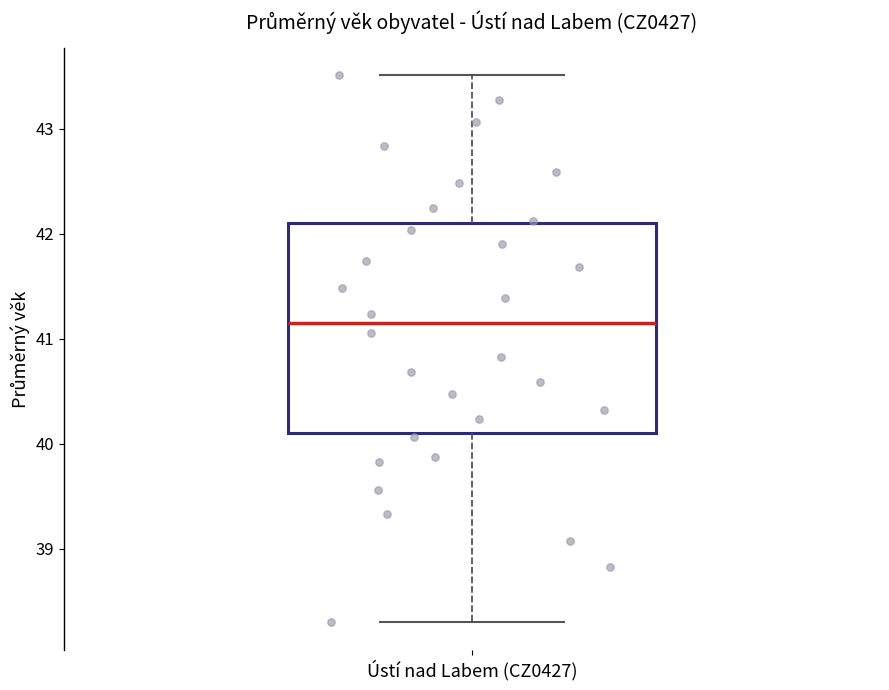

Where does the median line of the box for Ústí nad Labem (CZ0427) sit on the y-axis? The values are not printed on the chart, so give them approximately, as read against the axis.

41.2